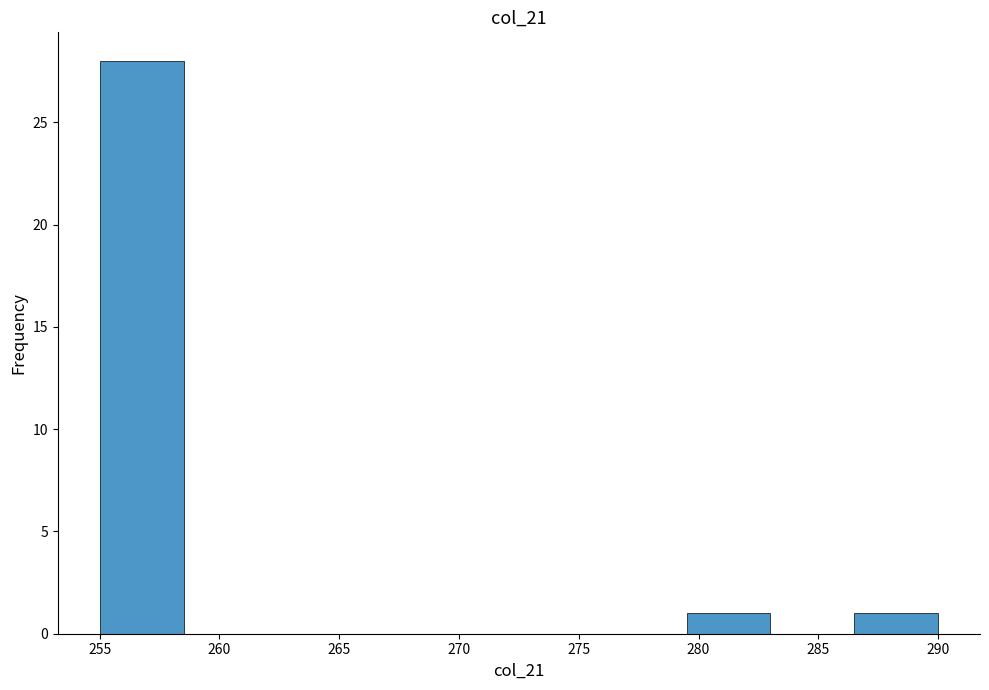

Reading left to right, list every bar in this chart as the range it spans on the x-axis followed by its height. The values are not printed on the chart, so give them approximately, as read against the axis.

255.0 to 258.5: 28
258.5 to 262.0: 0
262.0 to 265.5: 0
265.5 to 269.0: 0
269.0 to 272.5: 0
272.5 to 276.0: 0
276.0 to 279.5: 0
279.5 to 283.0: 1
283.0 to 286.5: 0
286.5 to 290.0: 1